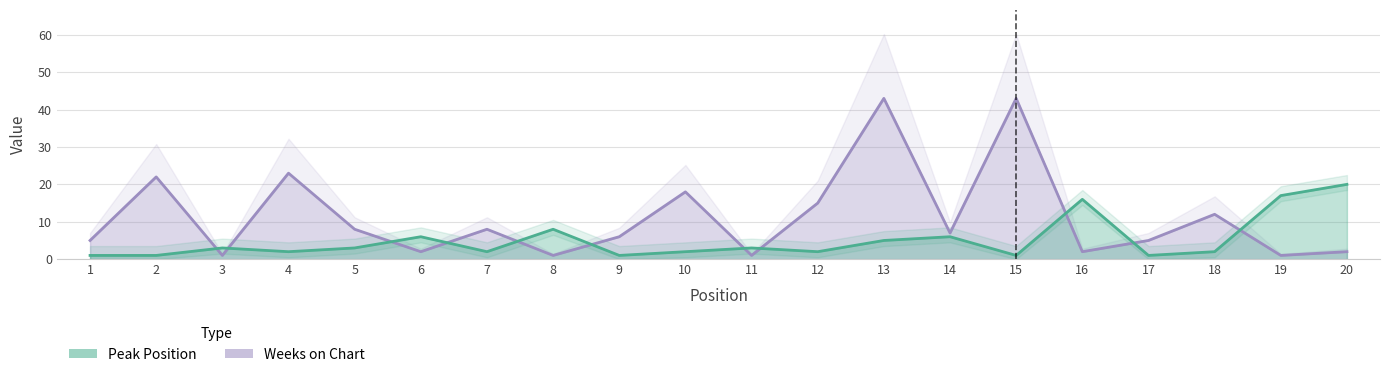

Which category has the highest value in the Peak Position series?

20